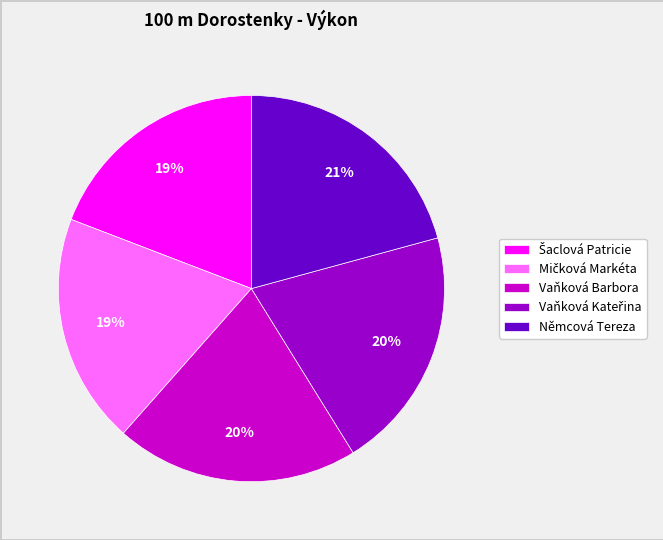

Is it true that Němcová Tereza is 28% of the pie?

False